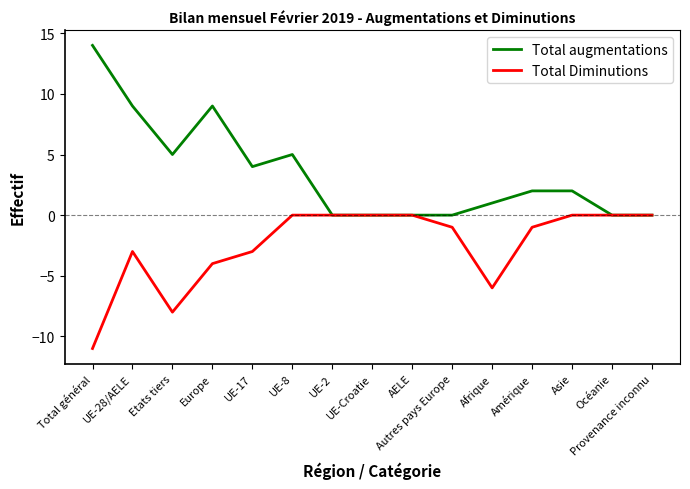

Does the chart have visible grid lines?

No